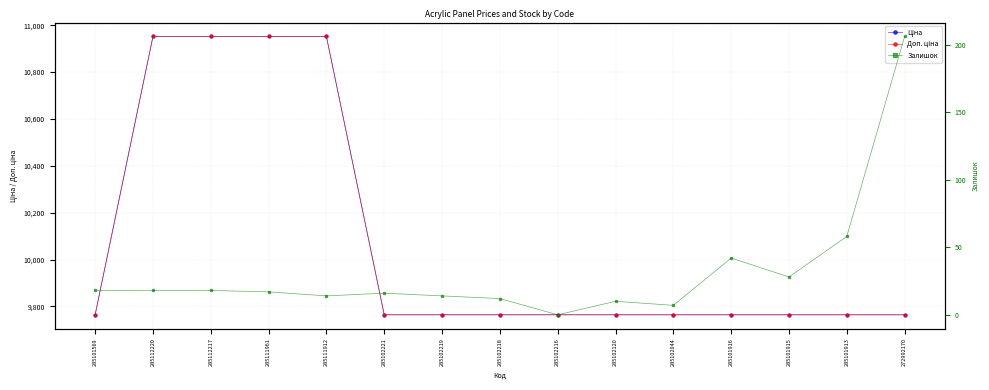

How many values in the Залишок series are below 17?

7